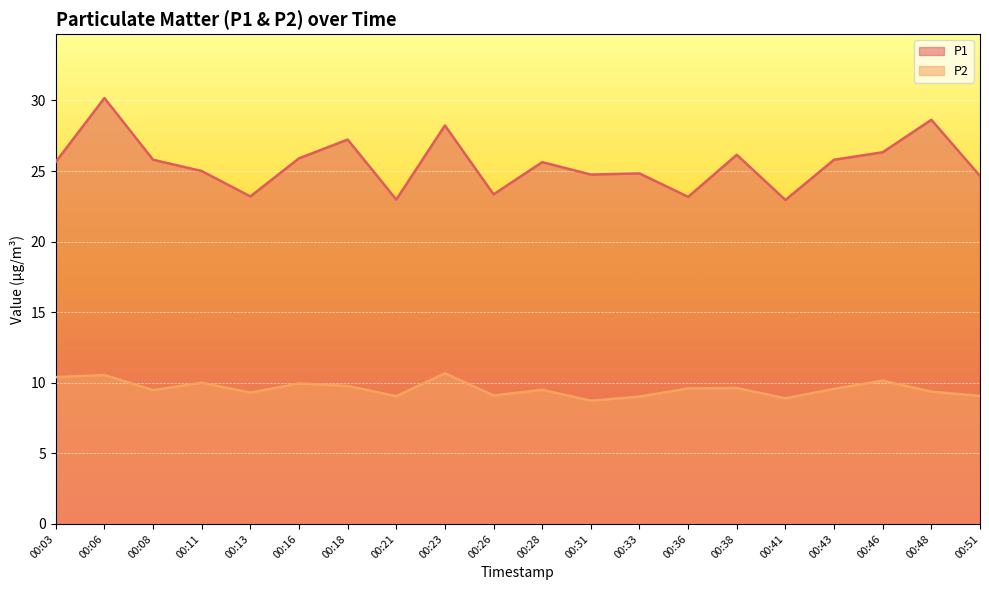

How many lines are shown in the chart?

2